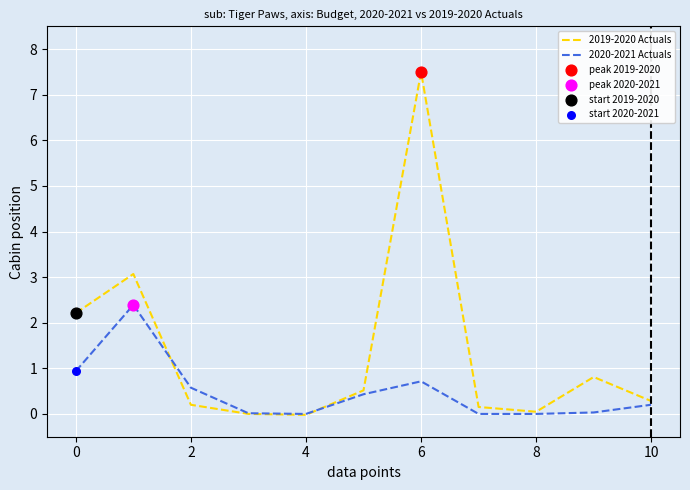

Which series has the widest spread of values?

2019-2020 Actuals